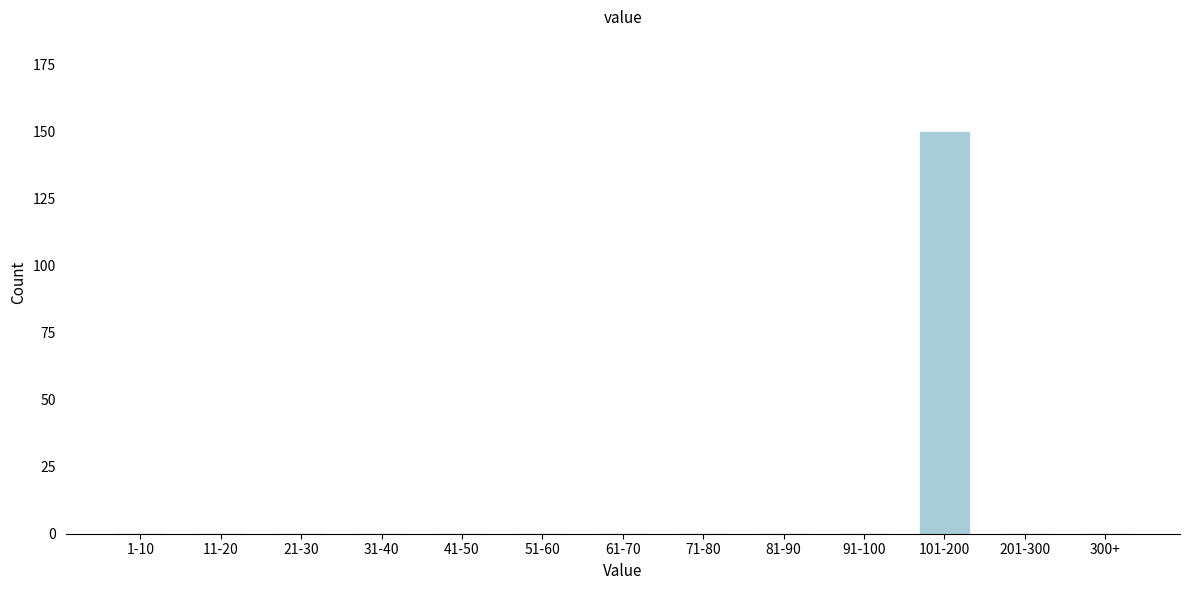

Reading left to right, what are all the values shown in this chart?

1-10=0	11-20=0	21-30=0	31-40=0	41-50=0	51-60=0	61-70=0	71-80=0	81-90=0	91-100=0	101-200=150	201-300=0	300+=0